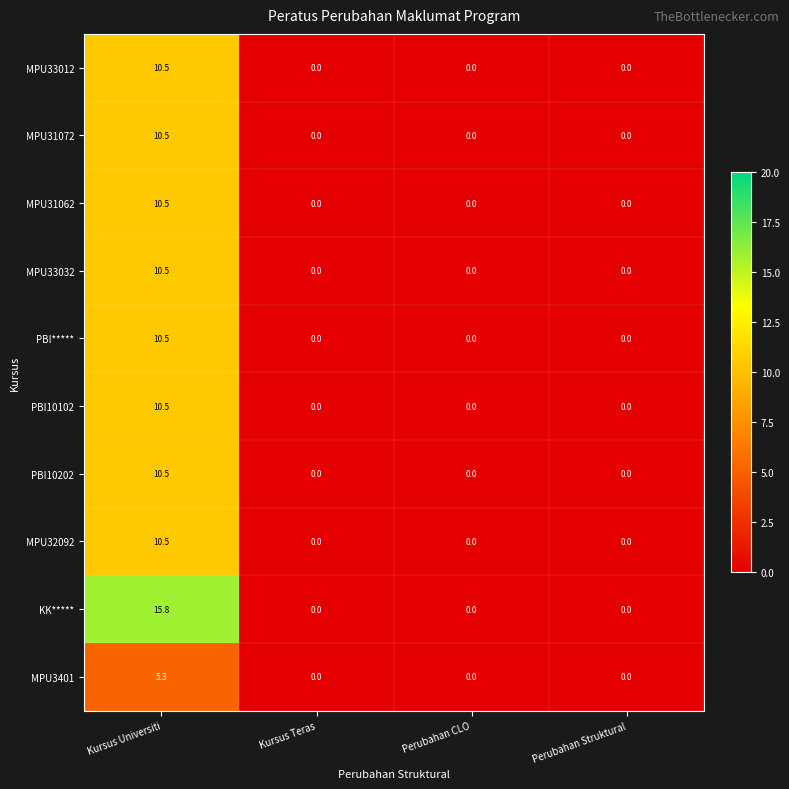

Count the number of categories in the chart.

4